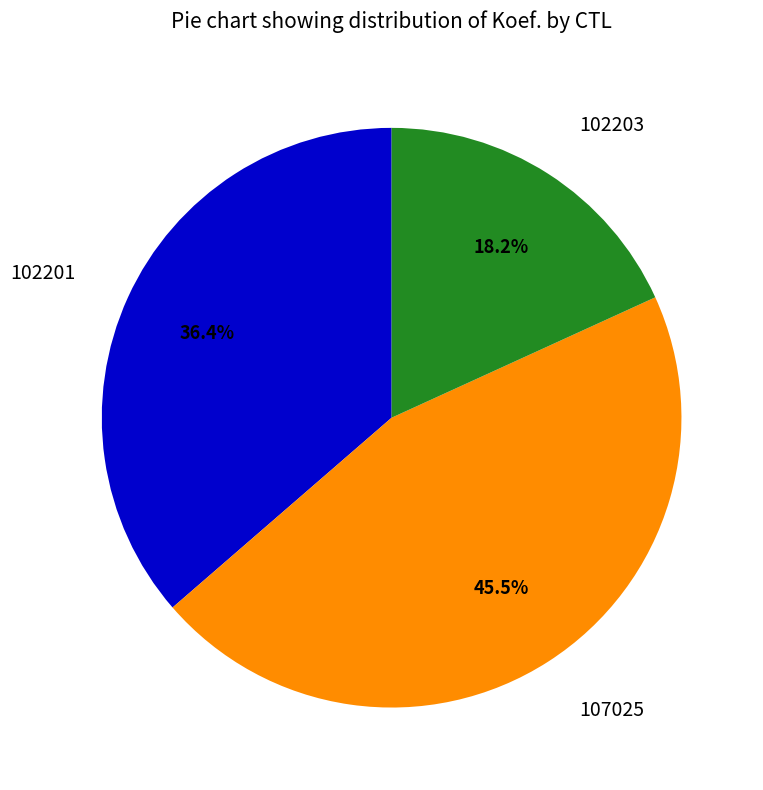

How much of the chart is everything except 102203?

81.8%